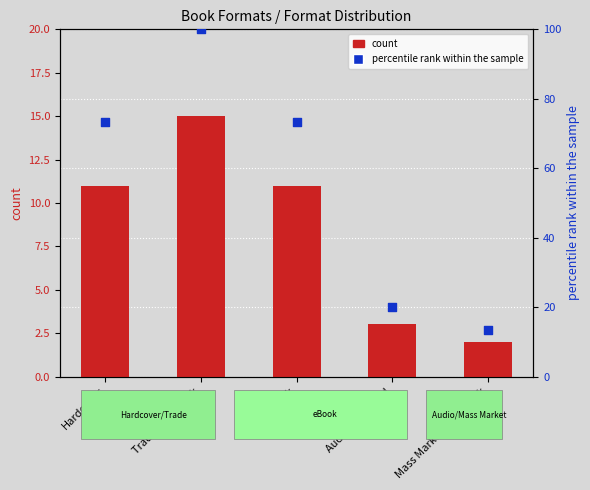

Which series reaches the minimum Y coordinate?

count